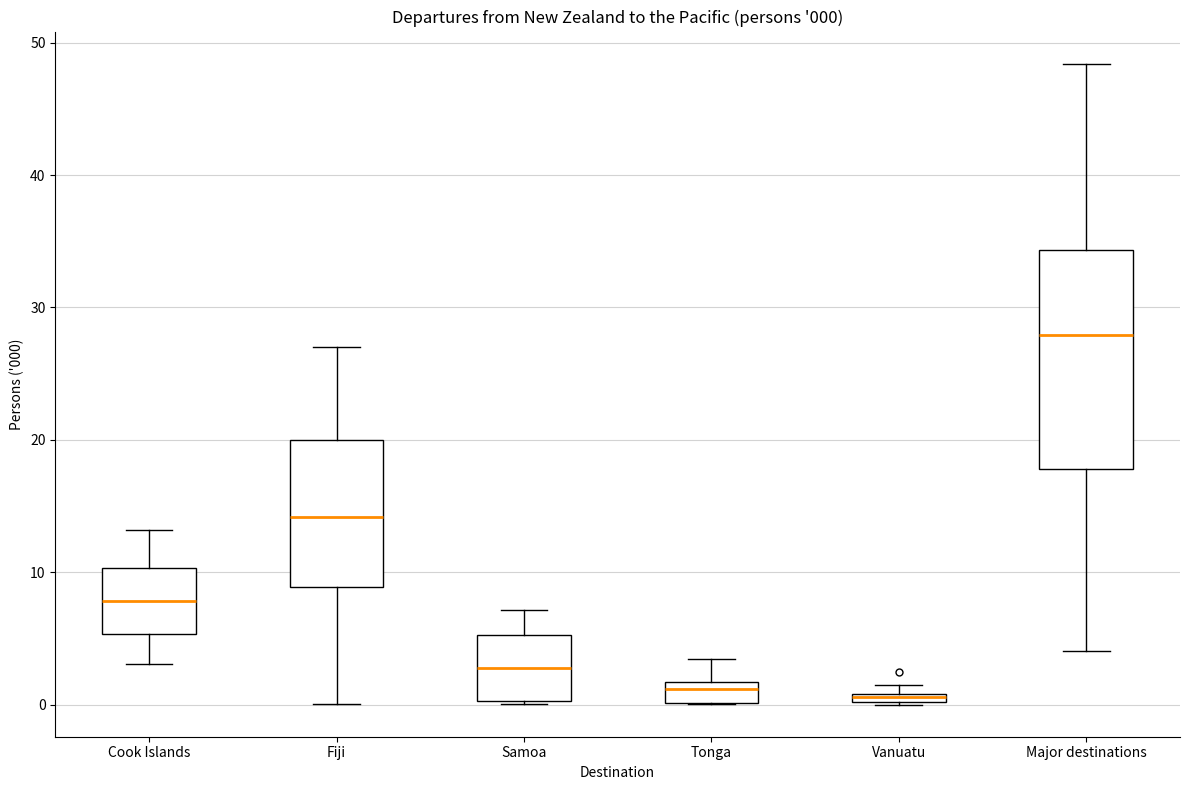

Which box is the tallest, from its lower edge to its upper edge?

Major destinations